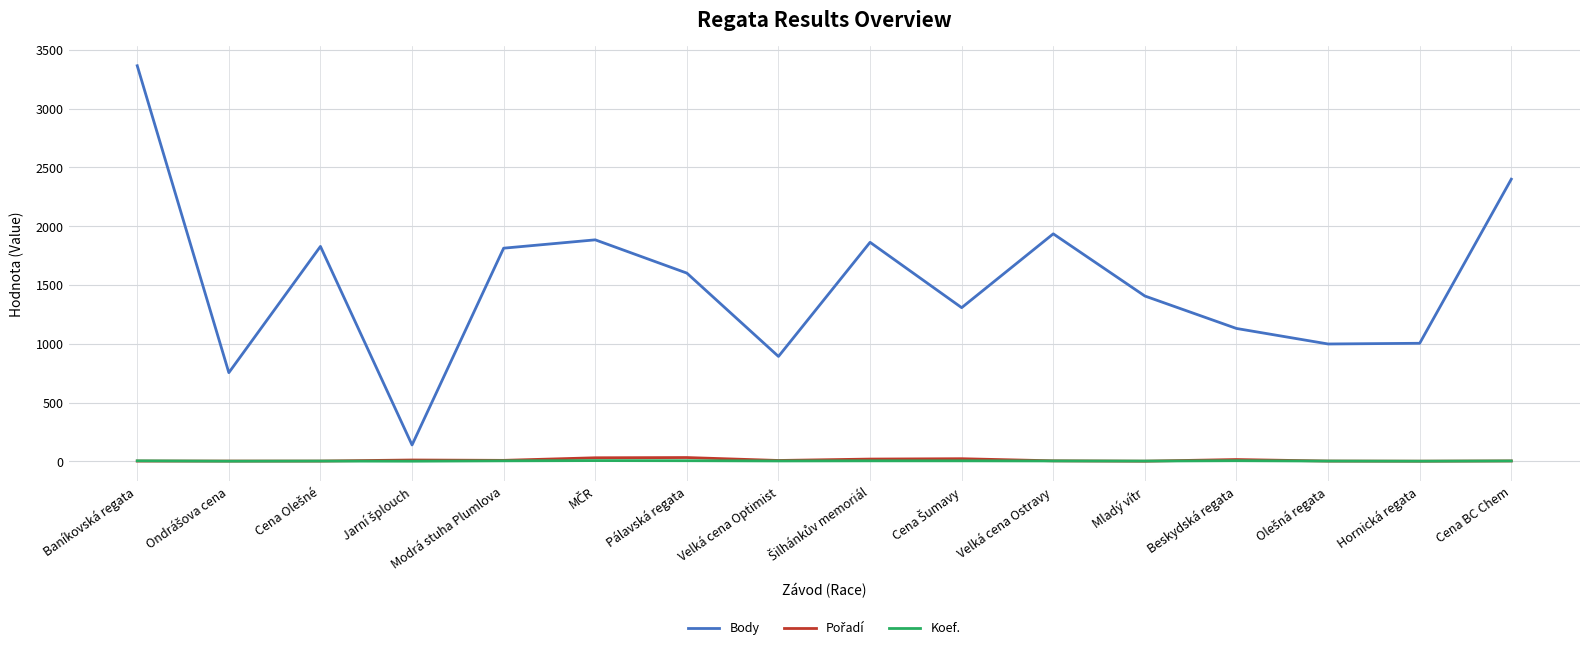

What is the highest value of the Body series?

3365